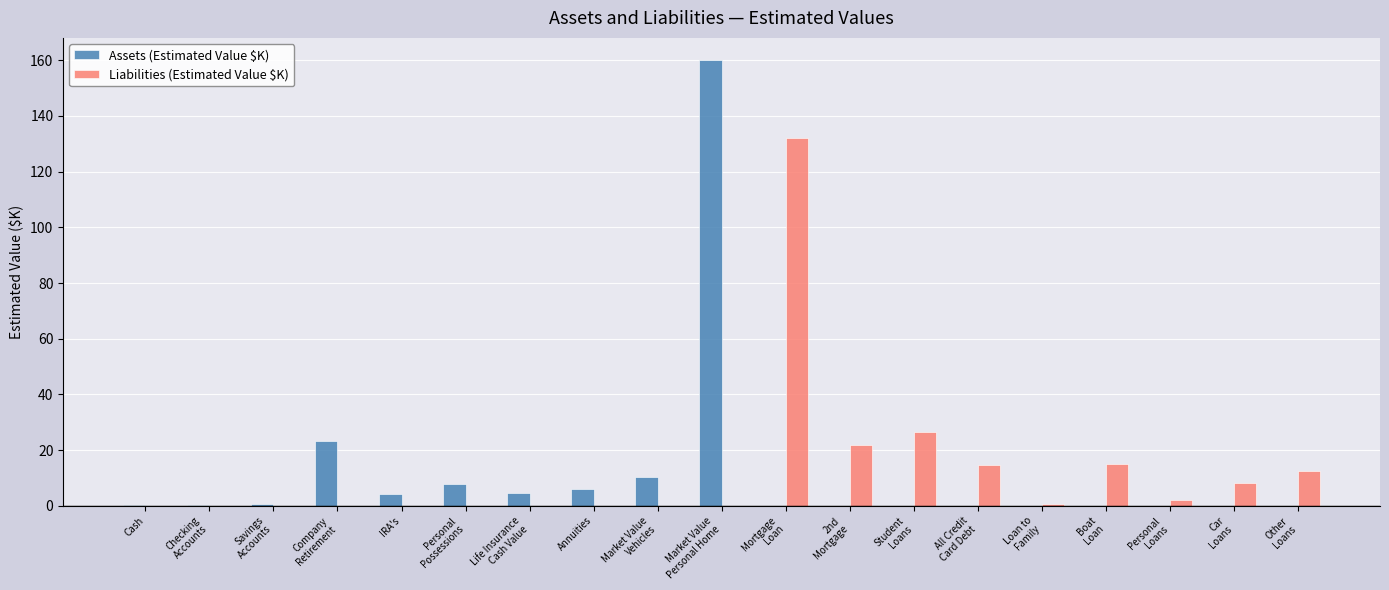

What are all the series names shown in the legend?

Assets (Estimated Value $K), Liabilities (Estimated Value $K)